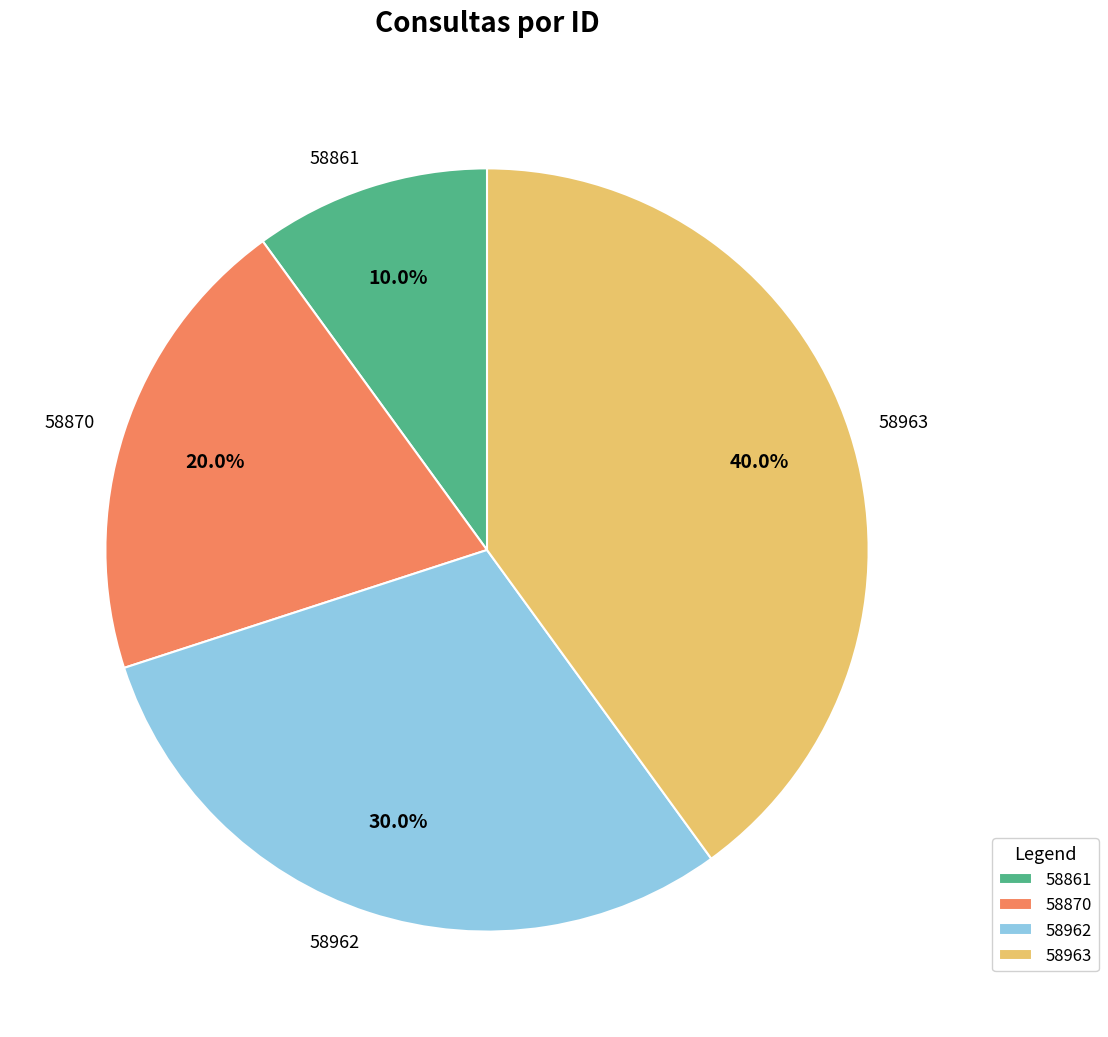

Which category has the smallest portion of the pie?

58861